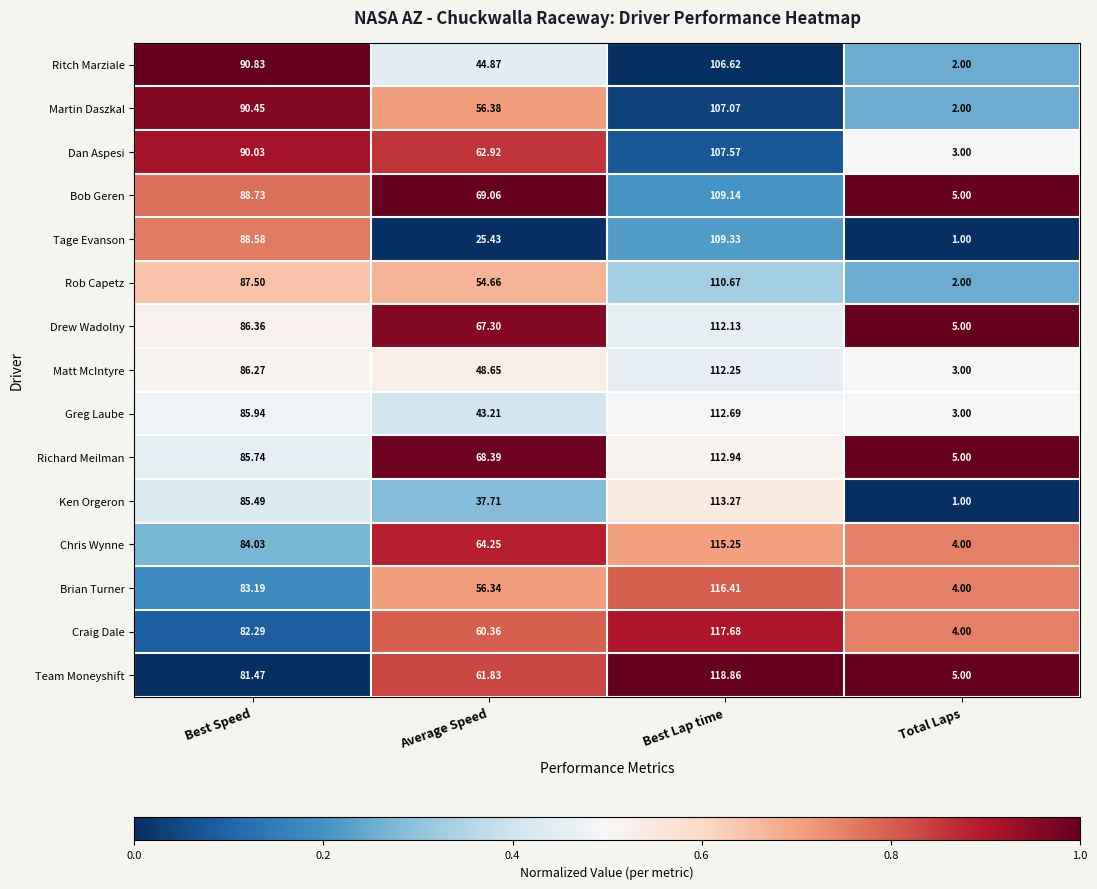

At which label does Rob Capetz first exceed 87?

Best Speed